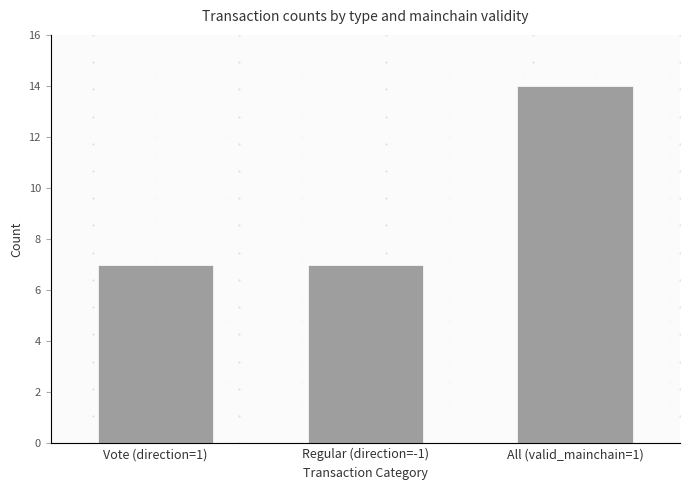

List the labels in order of value, largest first.

All (valid_mainchain=1), Vote (direction=1), Regular (direction=-1)